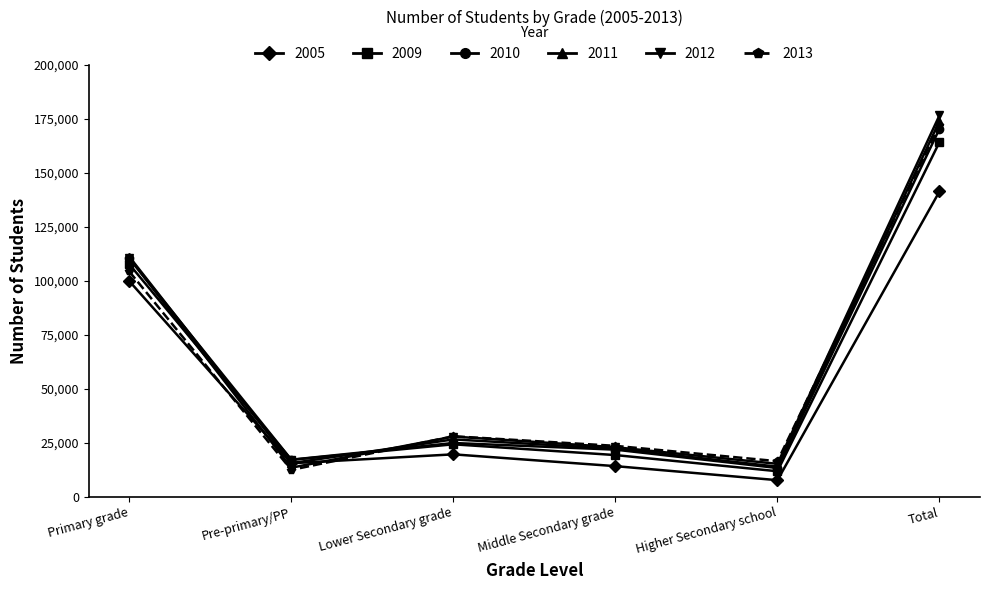

How many lines are shown in the chart?

6